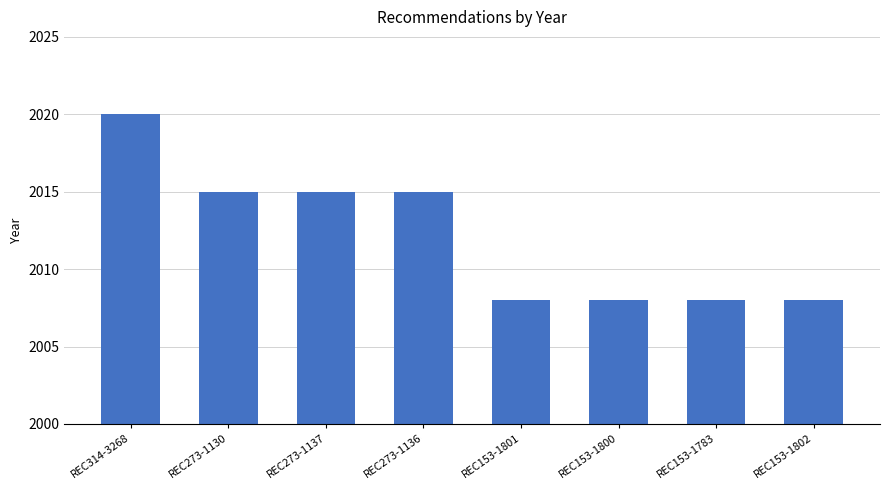

True or false: the data shows 1103 at REC273-1130.

False